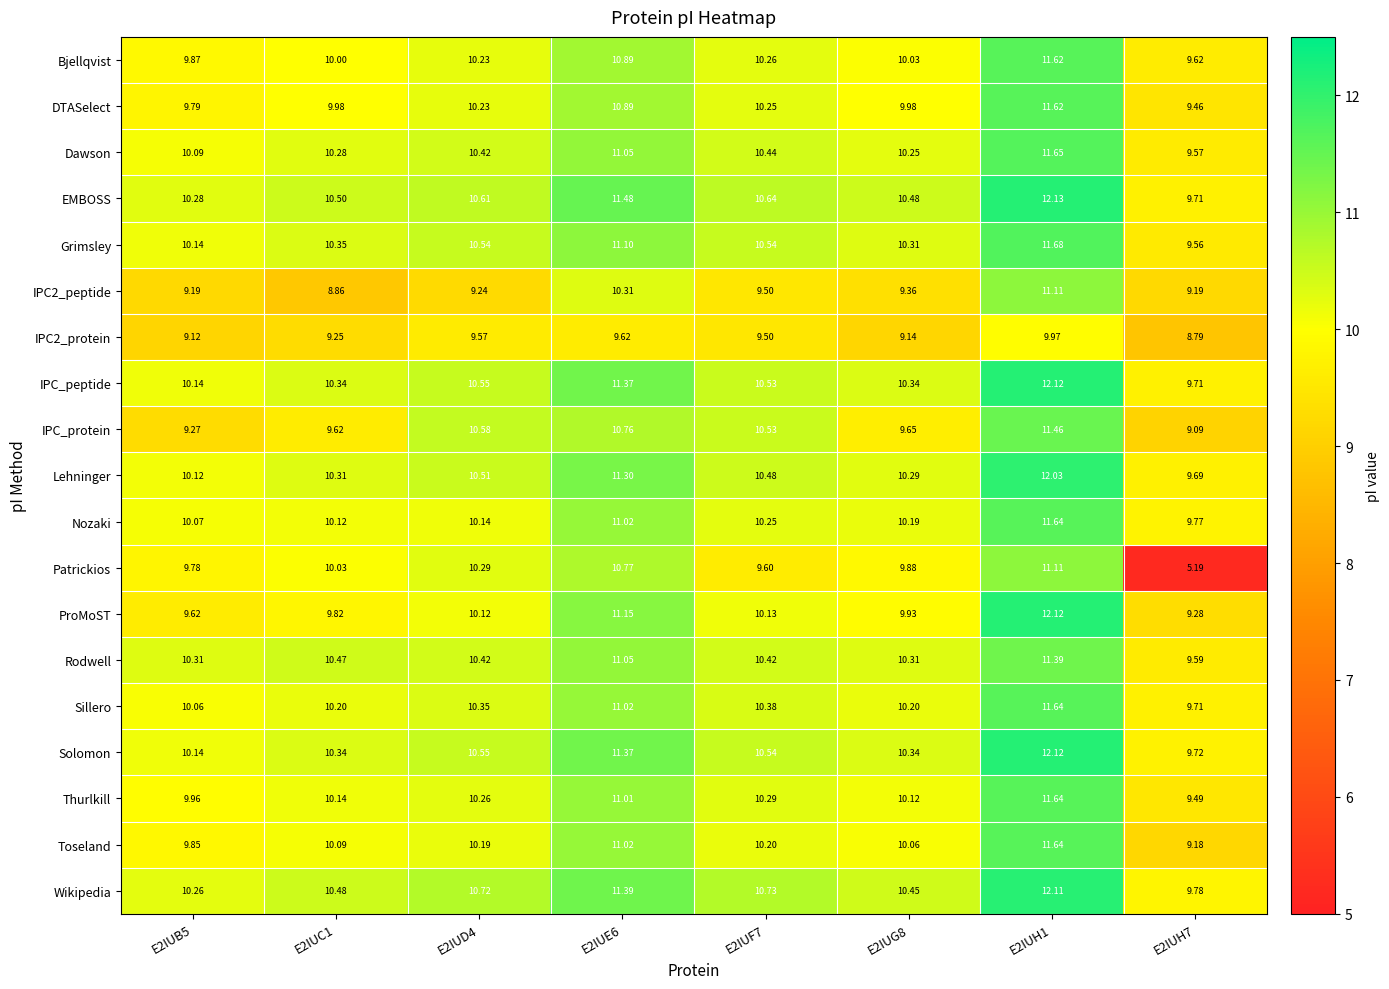

Count the number of data series in this chart.

19